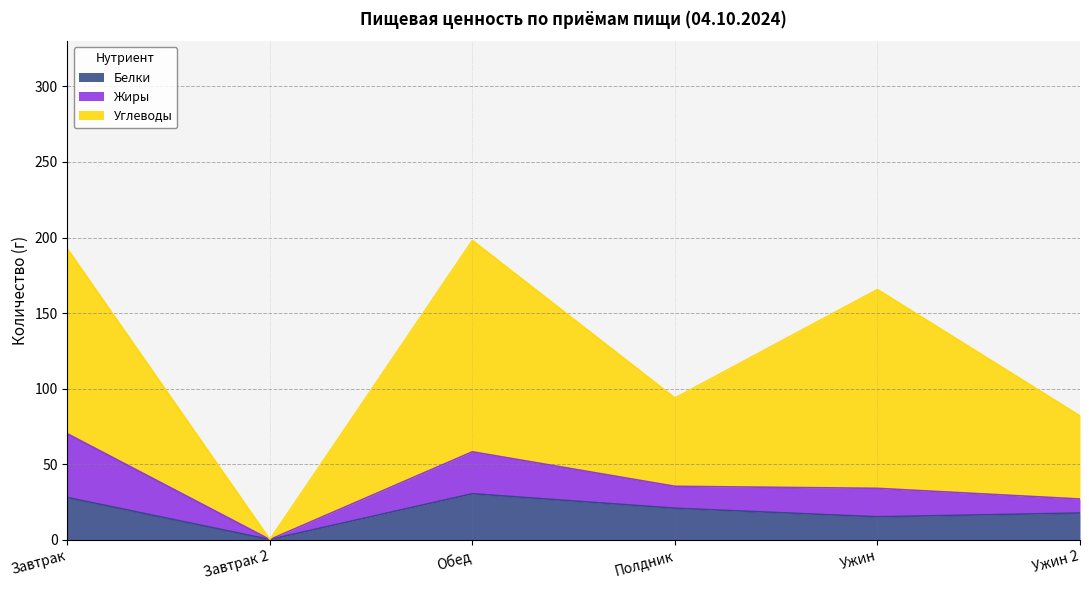

Where does the Белки series first go above 20?

Завтрак